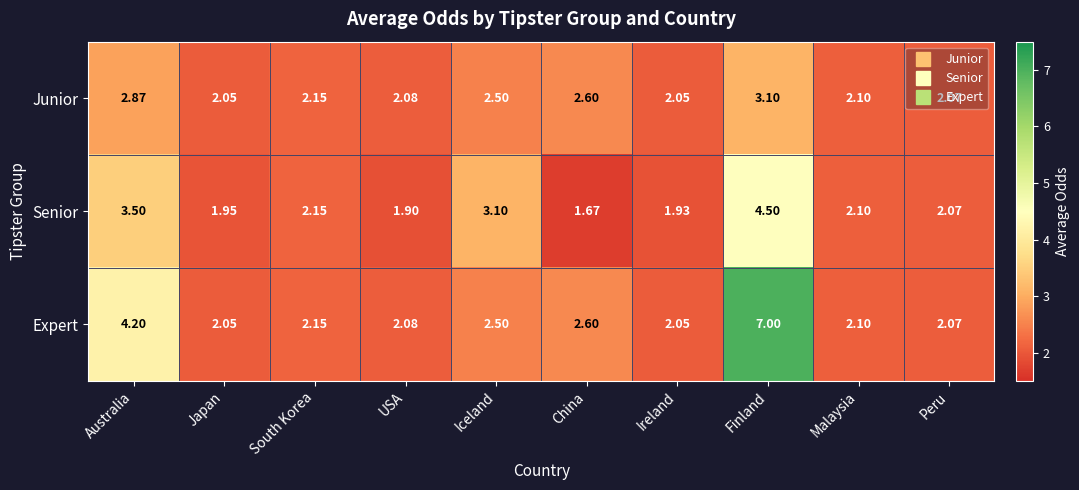

What is the difference between the highest and lowest values at Japan?

0.1